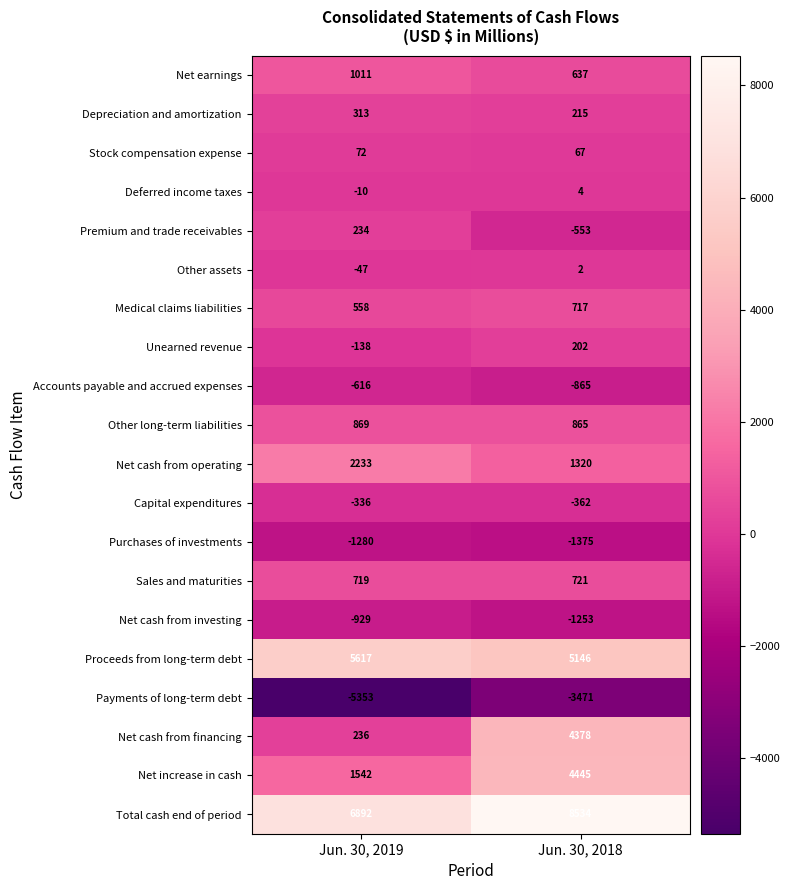

Rank the categories by Unearned revenue value from lowest to highest.

Jun. 30, 2019, Jun. 30, 2018